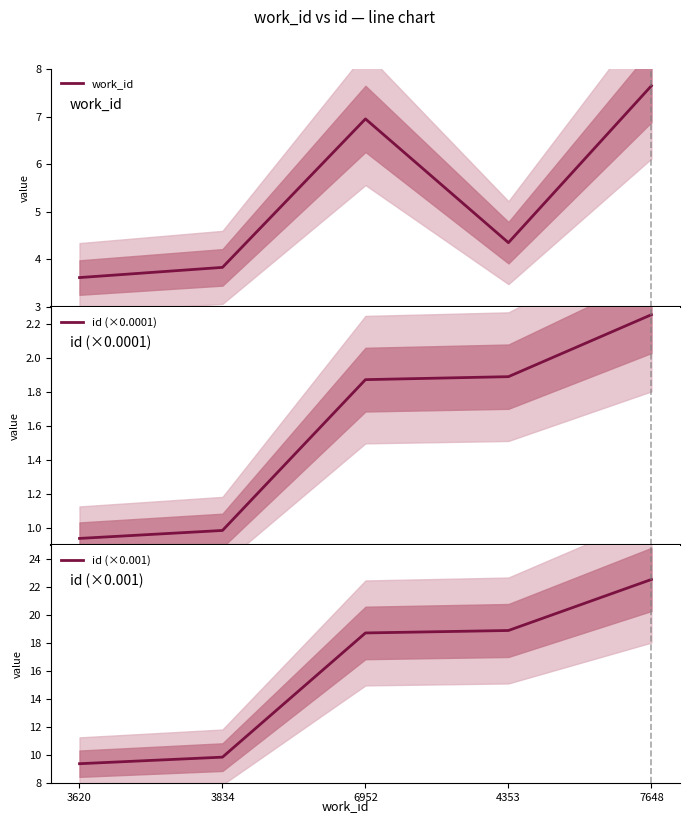

Where is the first local maximum for work_id?

6952